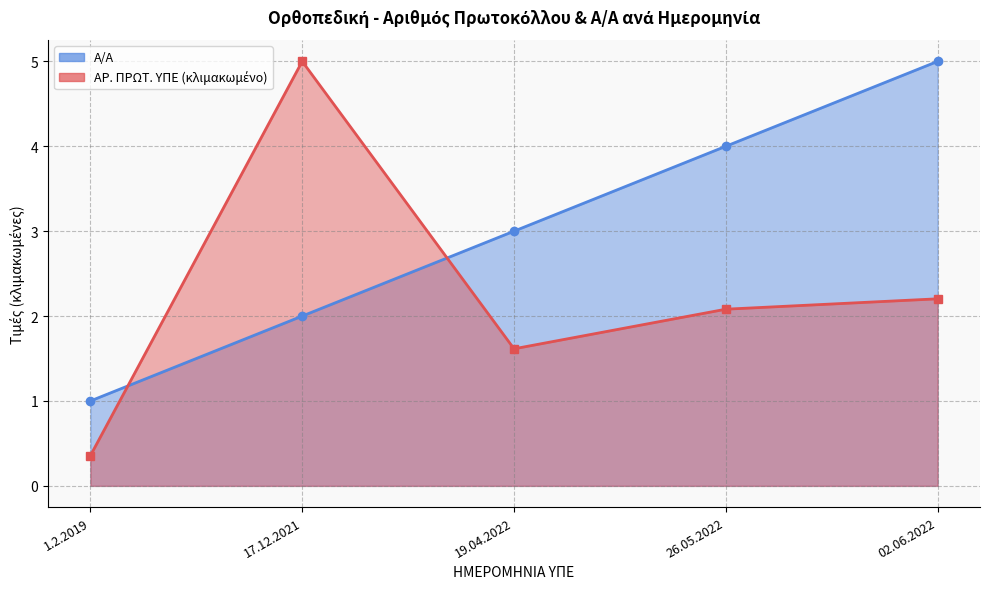

After their last crossing, which series has the higher values: ΑΡ. ΠΡΩΤ. ΥΠΕ or Α/Α?

Α/Α